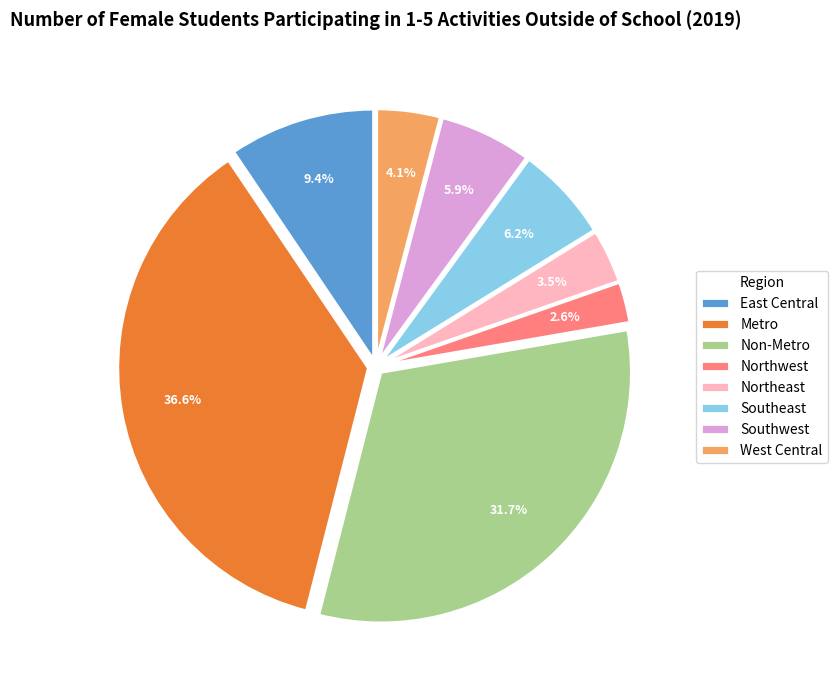

Is it true that West Central is 14% of the pie?

False